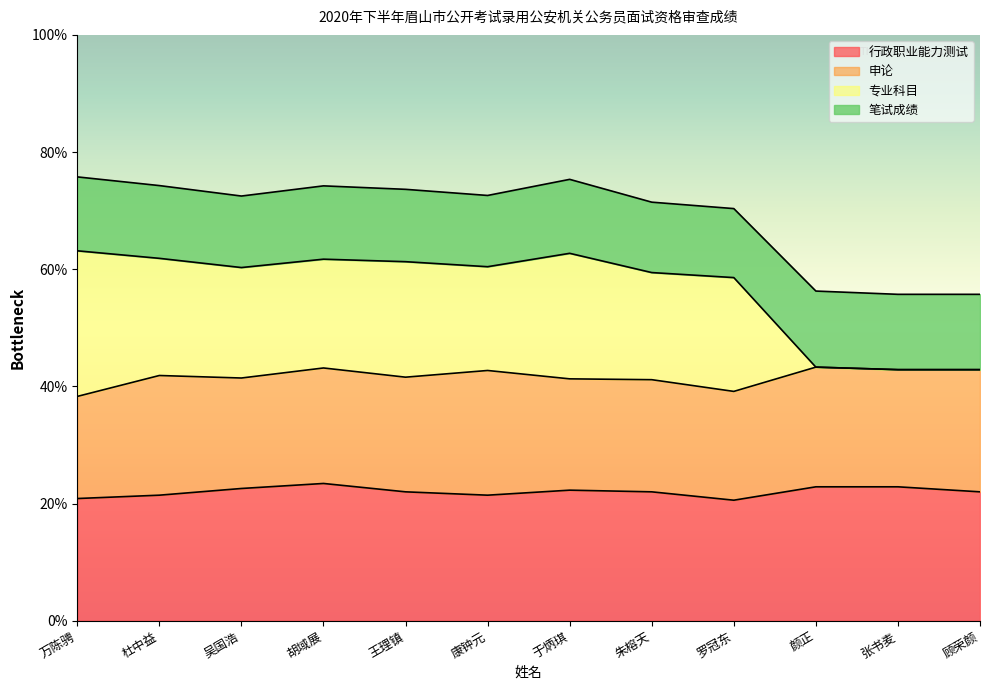

What is the difference between the second highest and second lowest values in the 专业科目 series?

19.9